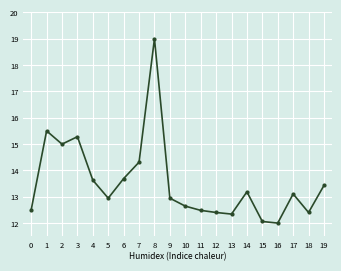

True or false: the data shows 17.2 at 16.

False